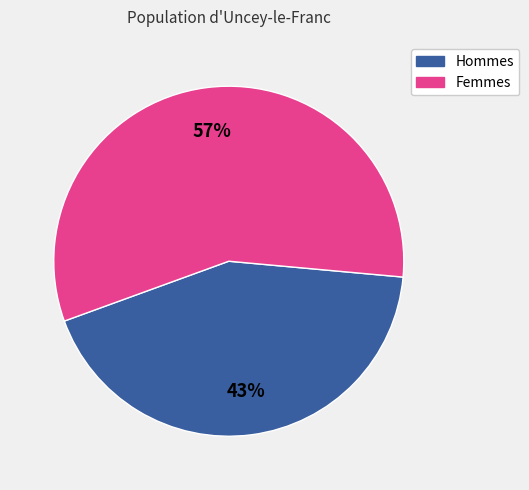

To the nearest percent, what is the difference between the largest and smallest slice percentages?

14%